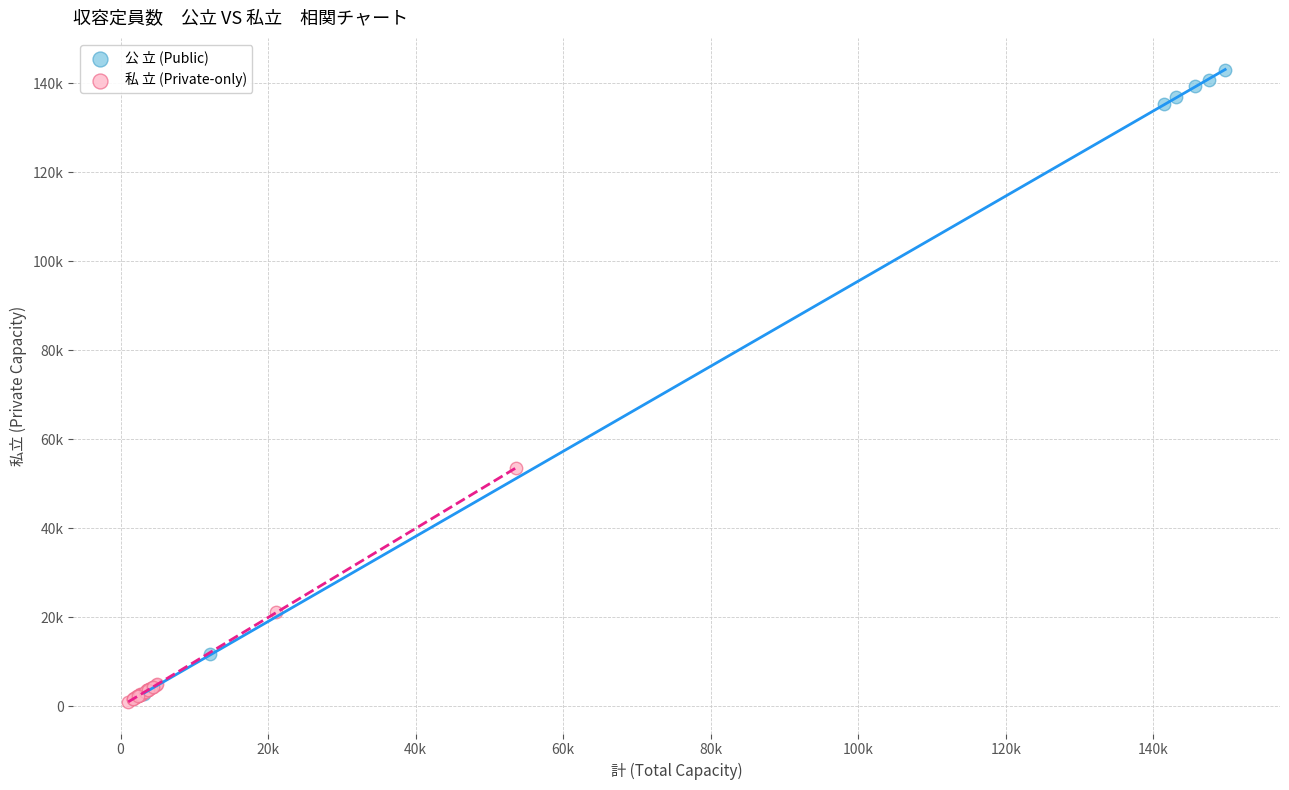

What are all the series names shown in the legend?

公 立 (Public), 私 立 (Private-only)